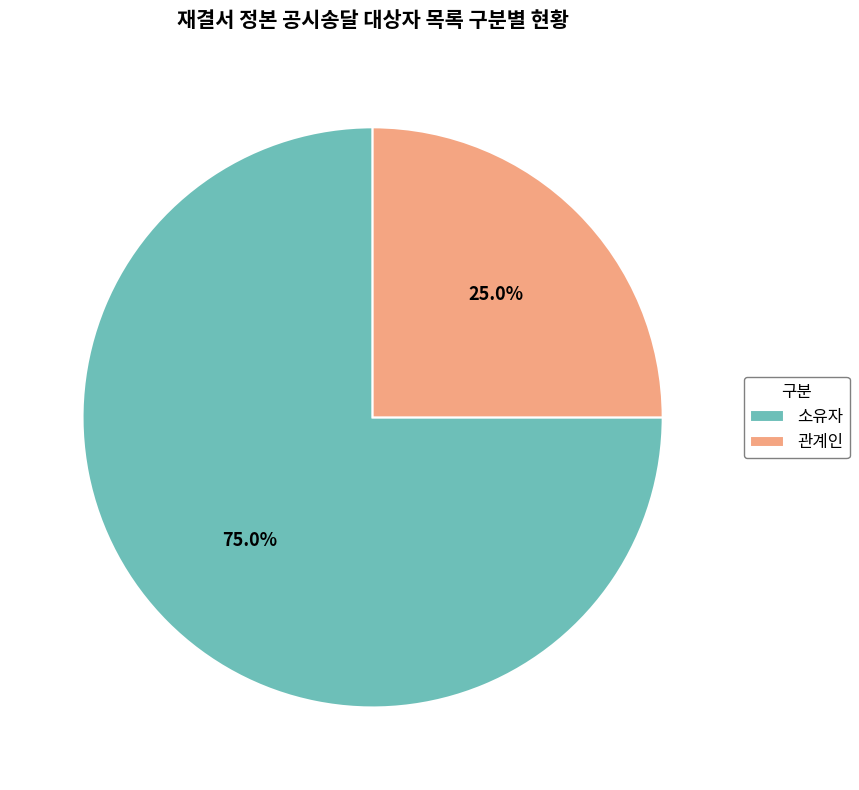

Count the number of slices in the pie.

2